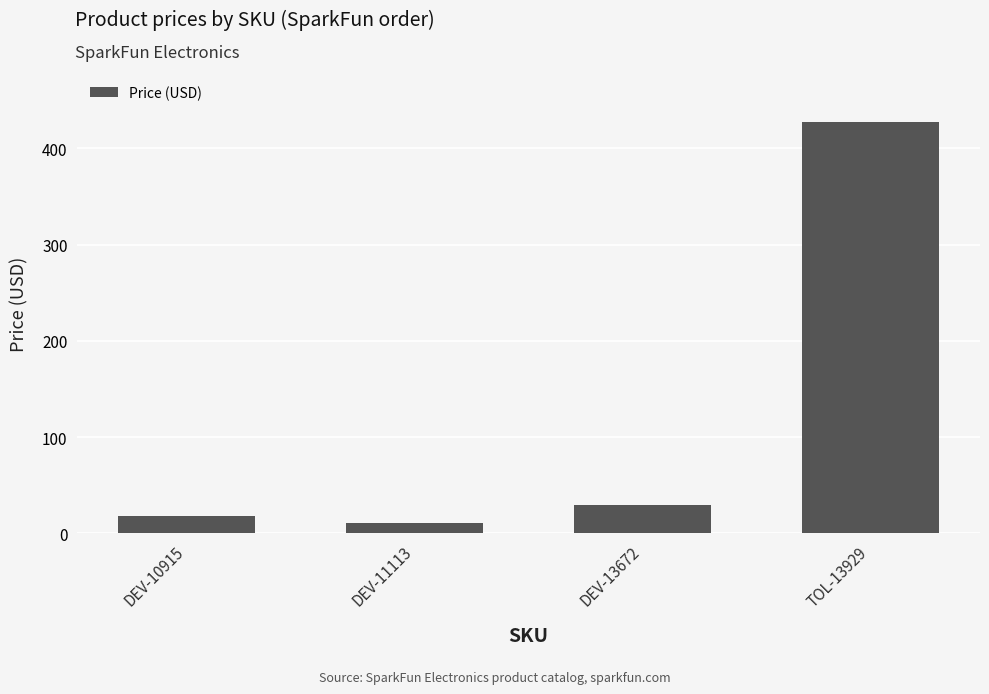

What is the sum of all values?

485.9